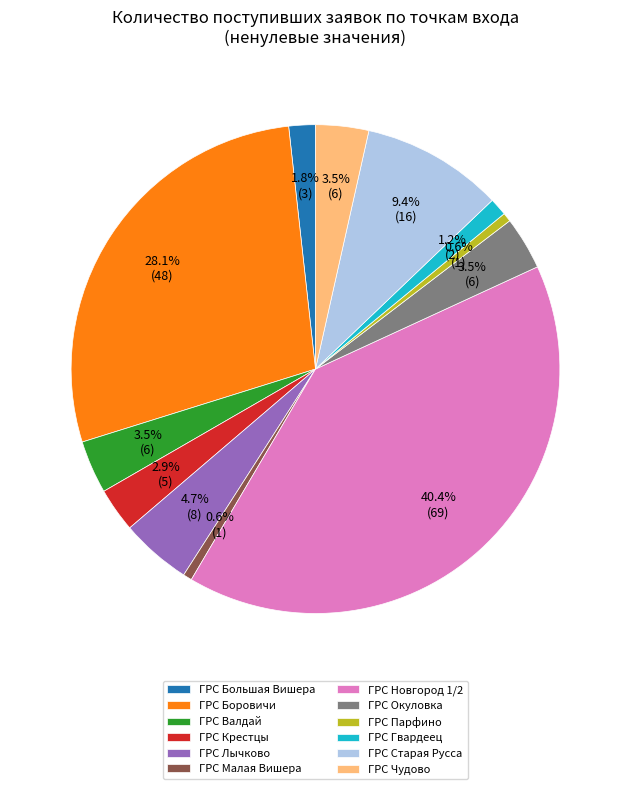

Combined, do ГРС Новгород 1/2 and ГРС Валдай account for over 50%?

No